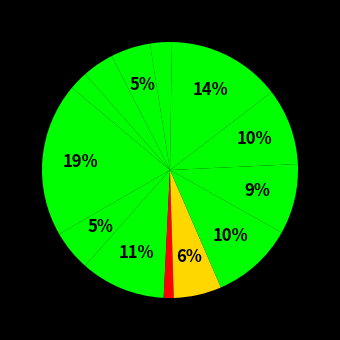

How many slices are in this pie chart?

13